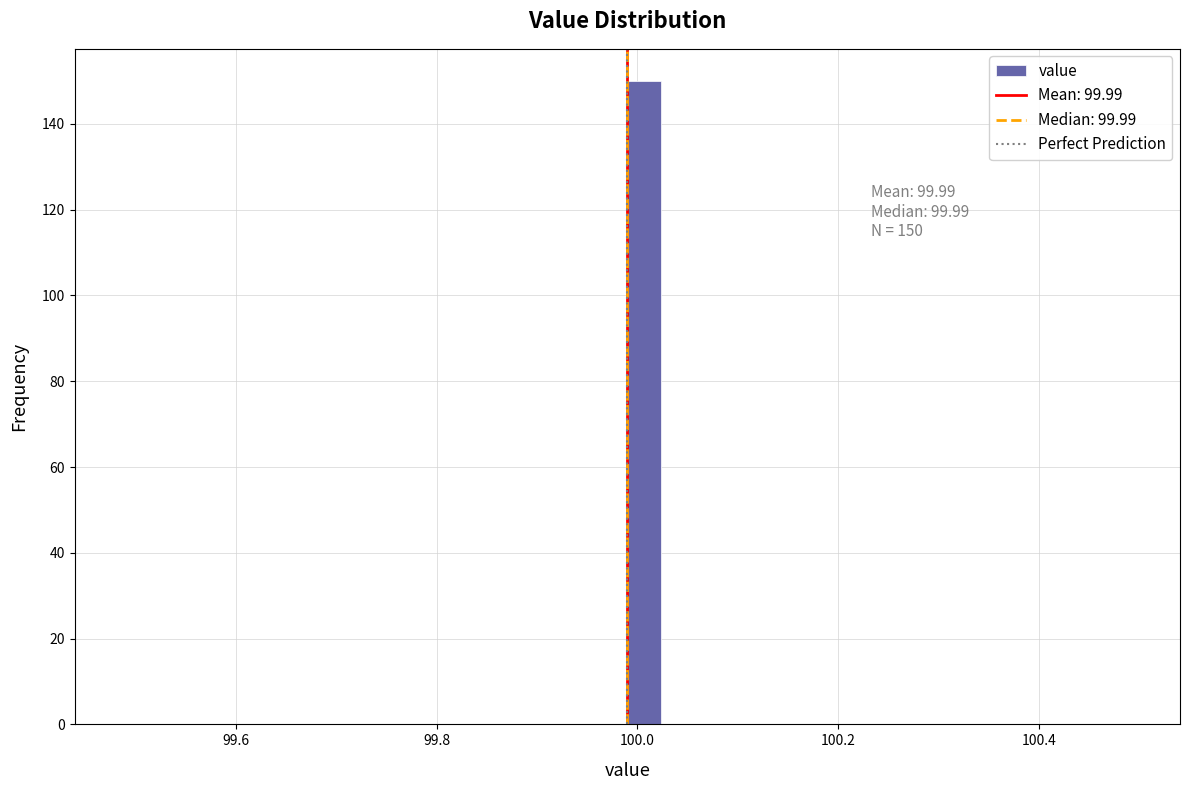

Around what value on the x-axis is the tallest bar? Give the approximate position of its centre, as read against the axis.

100.00